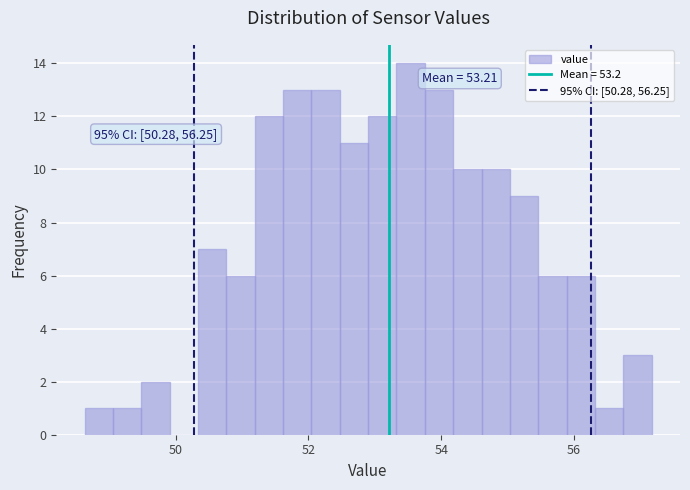

Around what value on the x-axis is the tallest bar? Give the approximate position of its centre, as read against the axis.

53.6